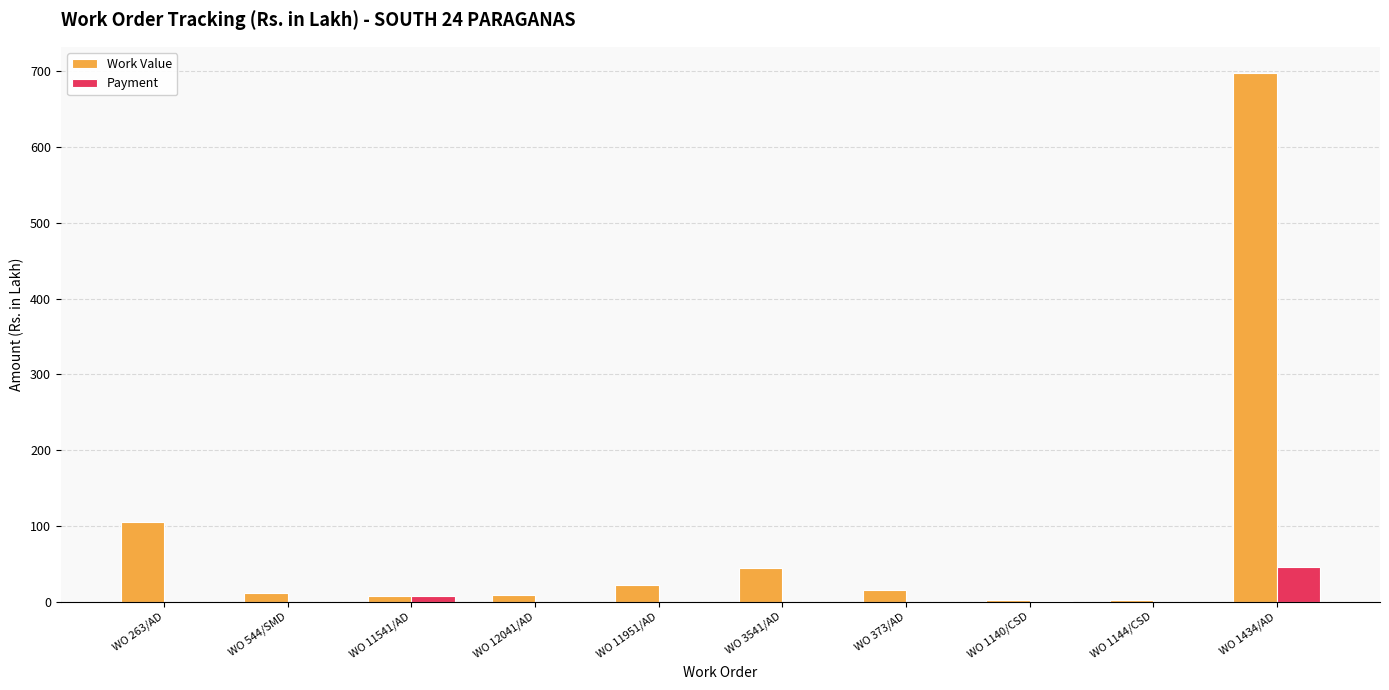

True or false: Payment has a value of 7.4 at WO 11541/AD.

True